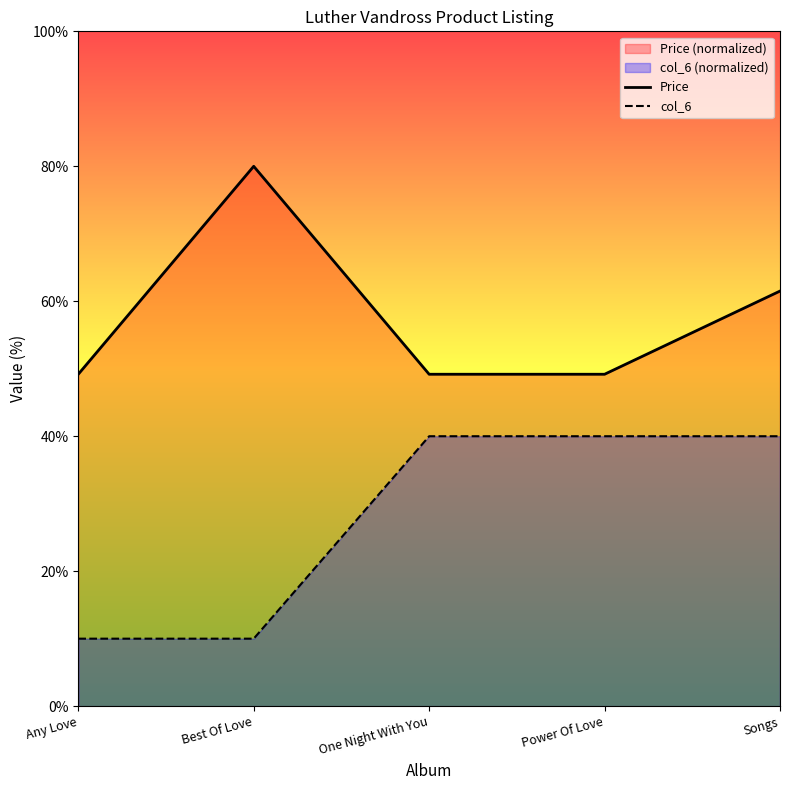

Which has a higher value, Best Of Love or Songs?

Best Of Love